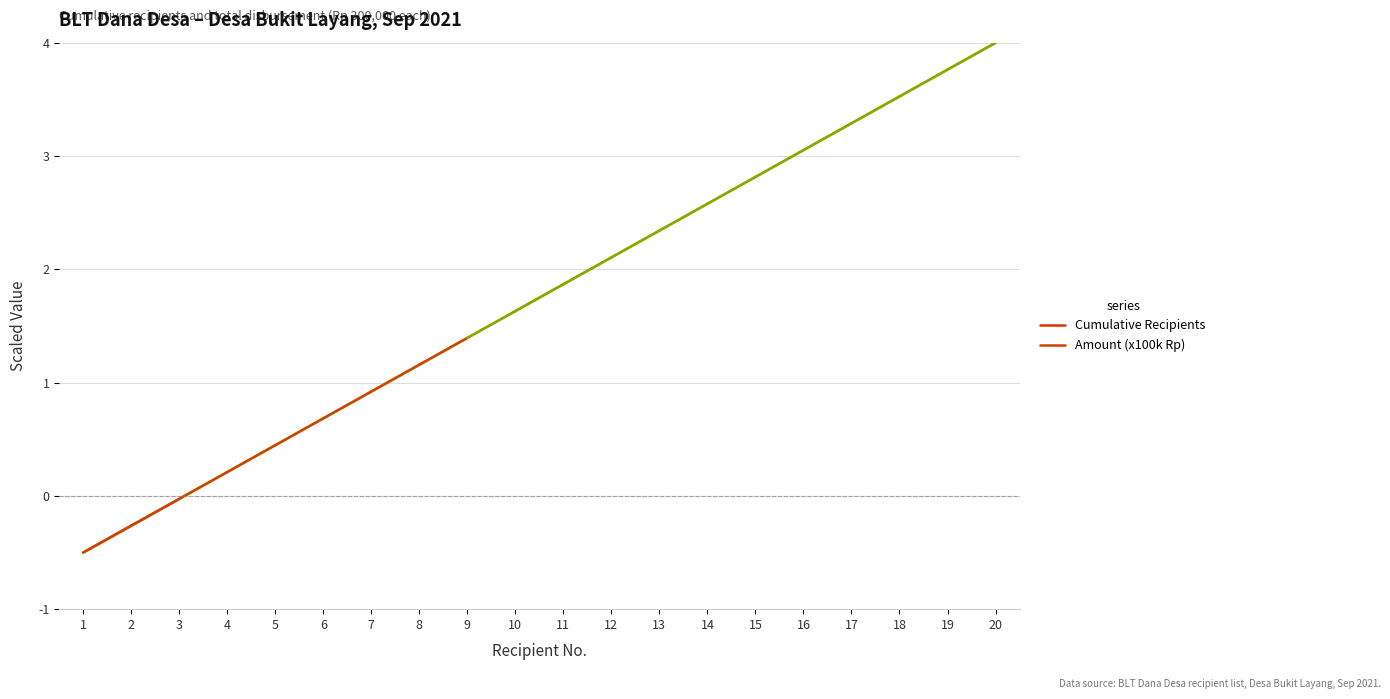

What are all the series names shown in the legend?

Cumulative Recipients, Amount (x100k Rp)